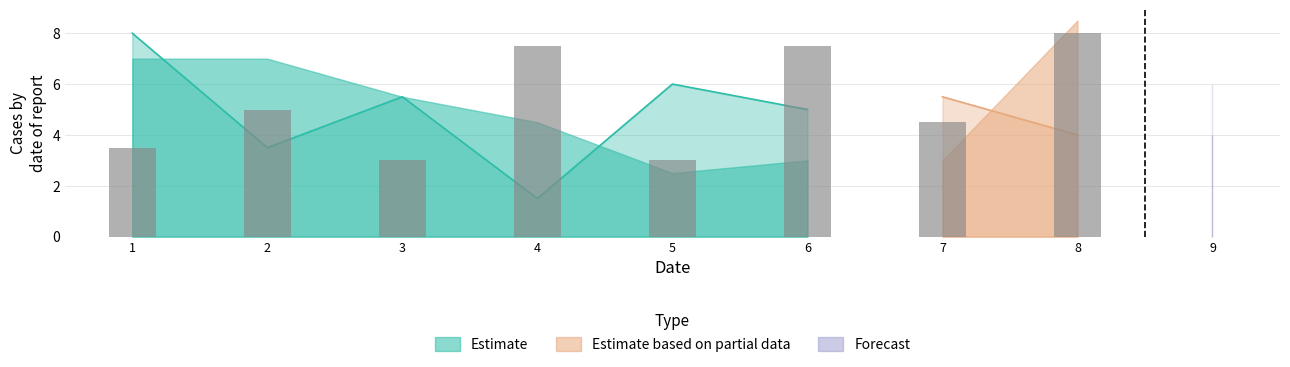

Between 5 and 2, which is larger?

5